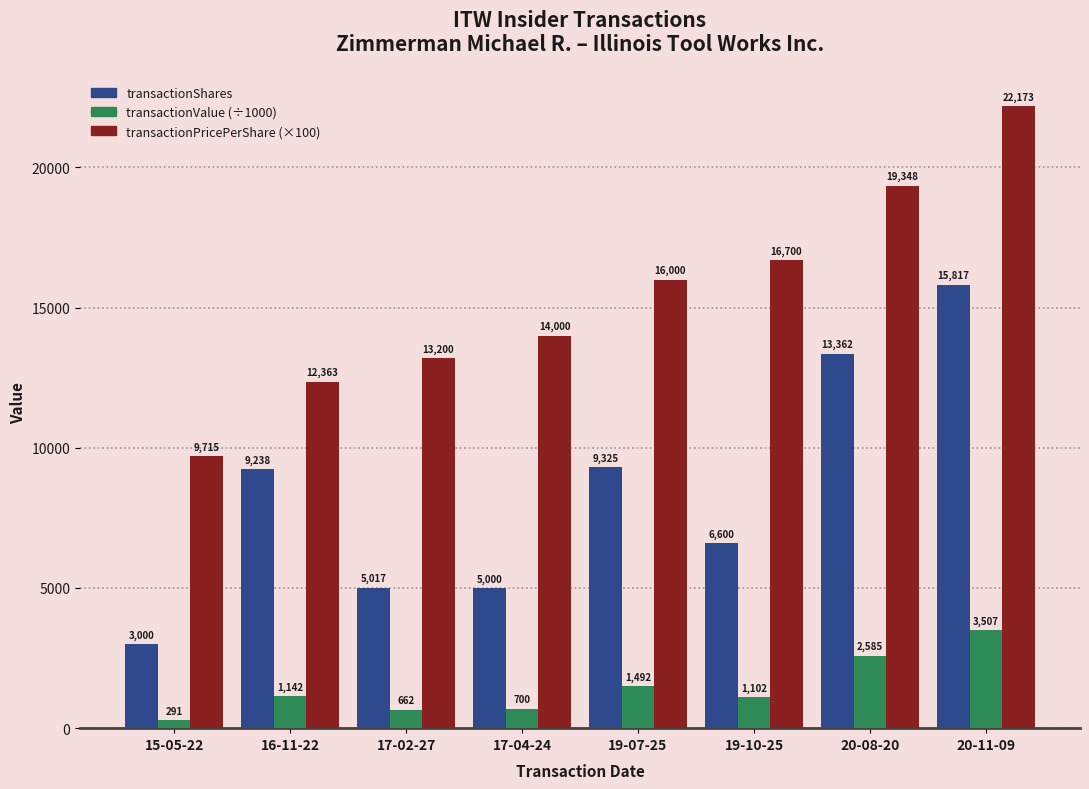

List the series in order of their overall mean, lowest first.

transactionValue (÷1000), transactionShares, transactionPricePerShare (×100)